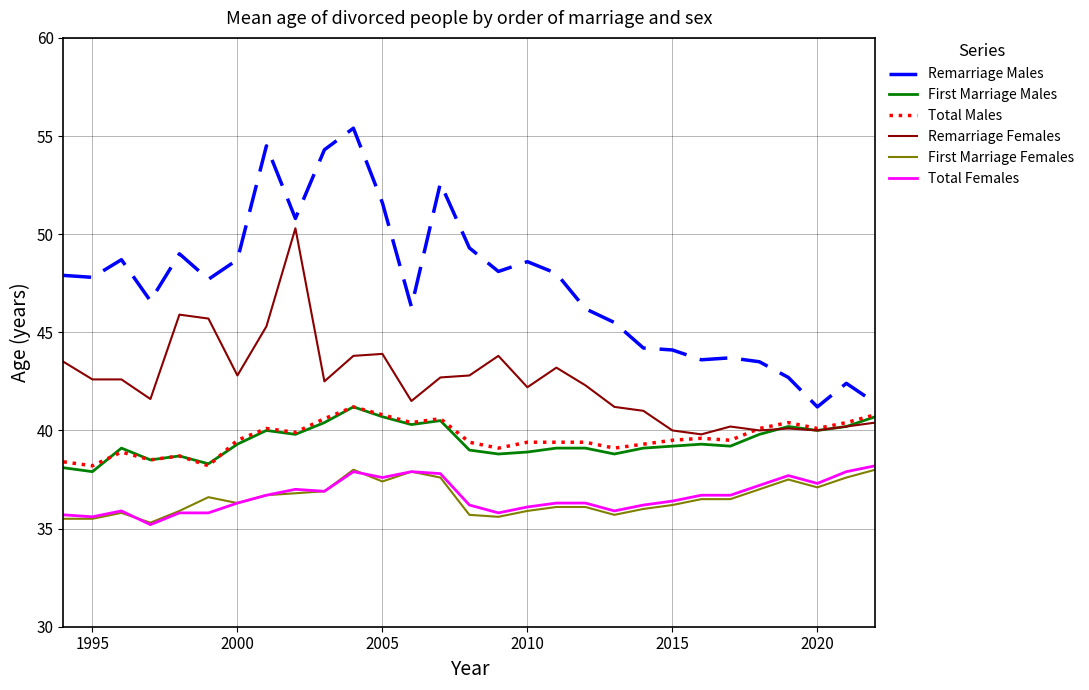

Which series has the largest total across all categories?

Remarriage Males